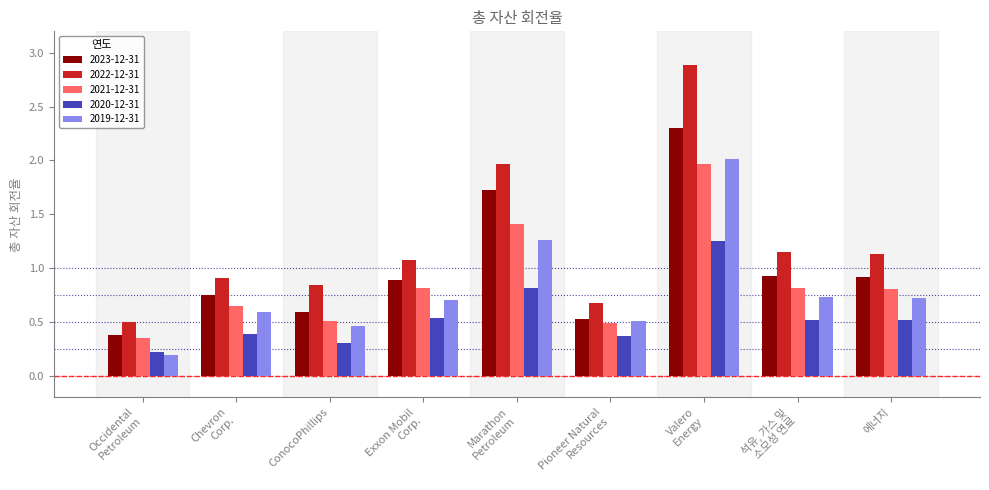

What is the difference between the second highest and minimum values in the 2022-12-31 series?

1.5